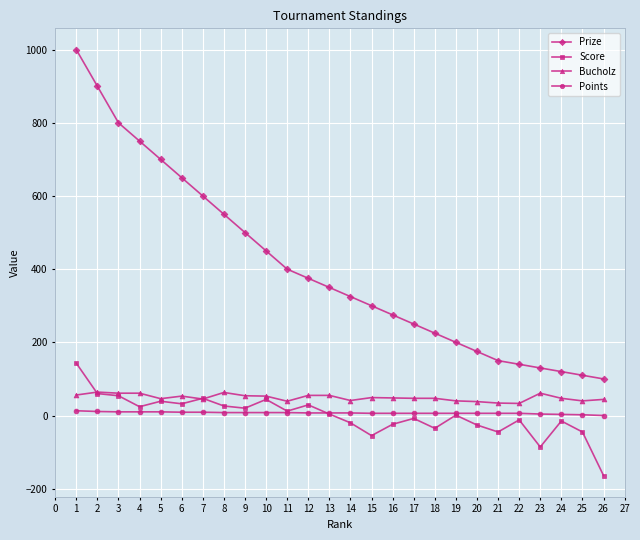

At which category does the chart reach its peak across all series?

1